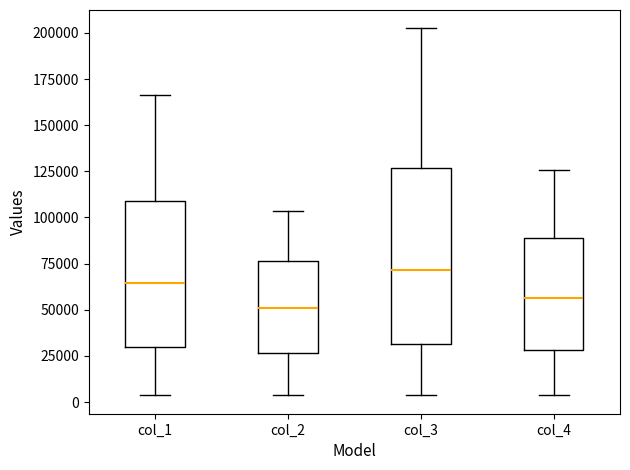

Which box is the tallest, from its lower edge to its upper edge?

col_3